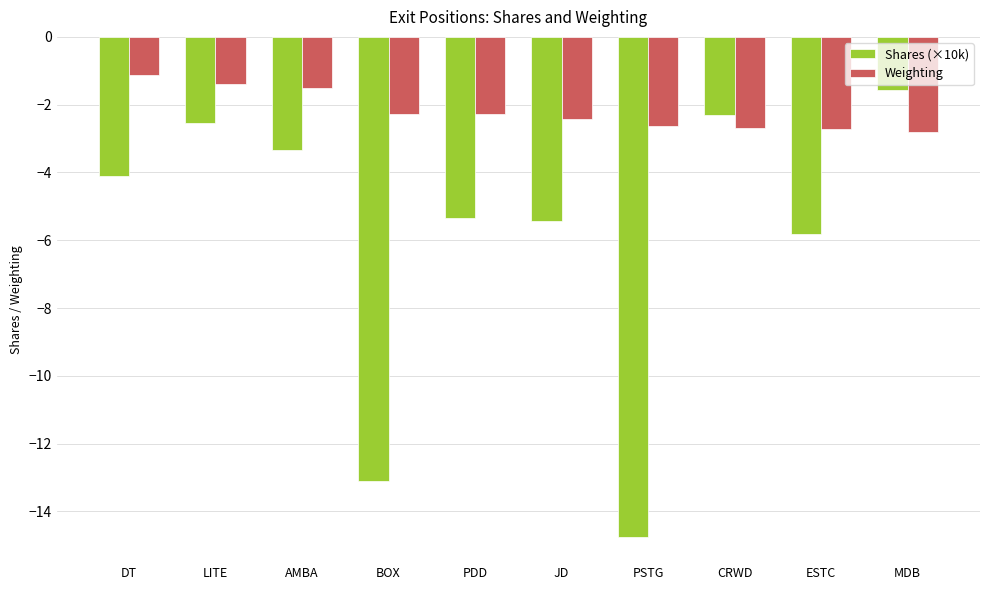

How many data points in Shares (×10k) are less than -4?

6